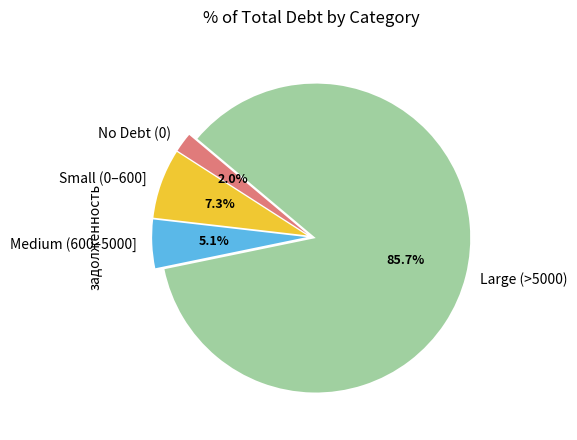

Is there any slice that represents more than half of the pie?

Yes